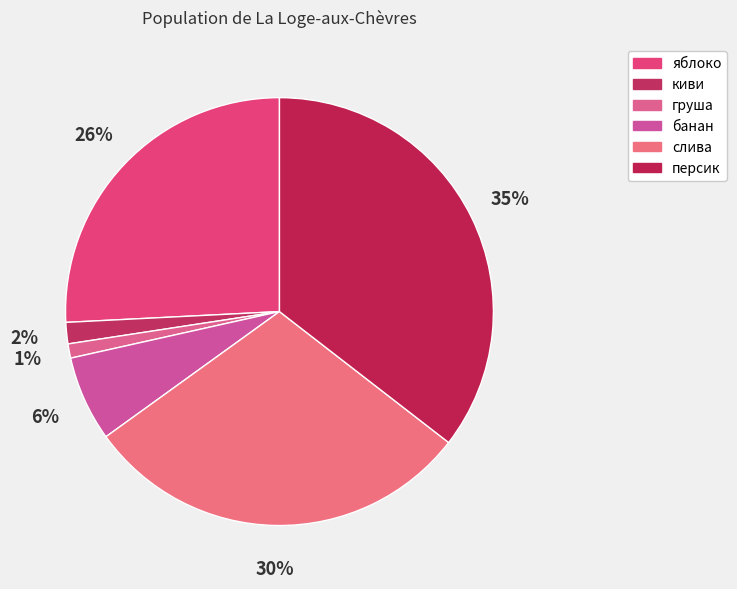

Do яблоко and слива together represent more than half of the pie?

Yes